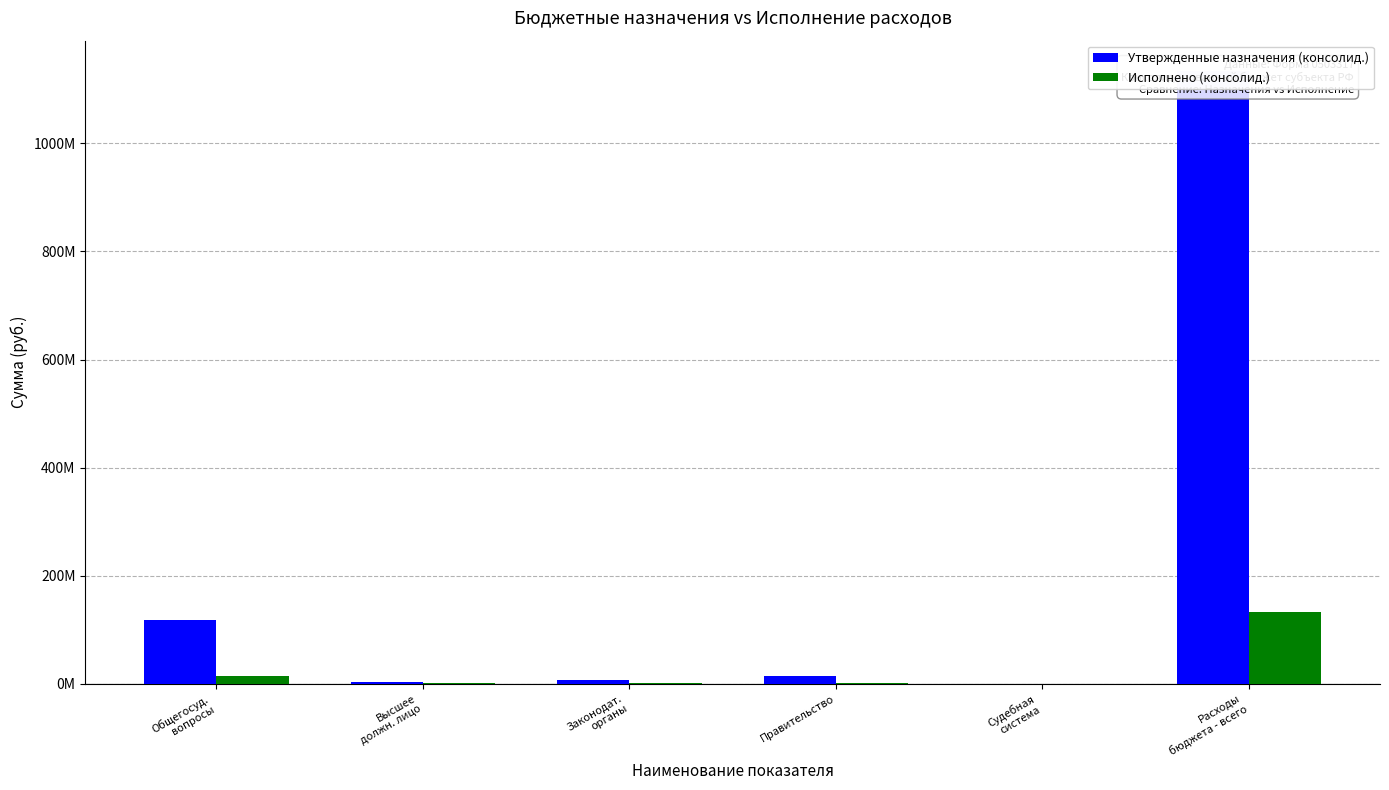

At how many categories does at least one series exceed 313837099?

1